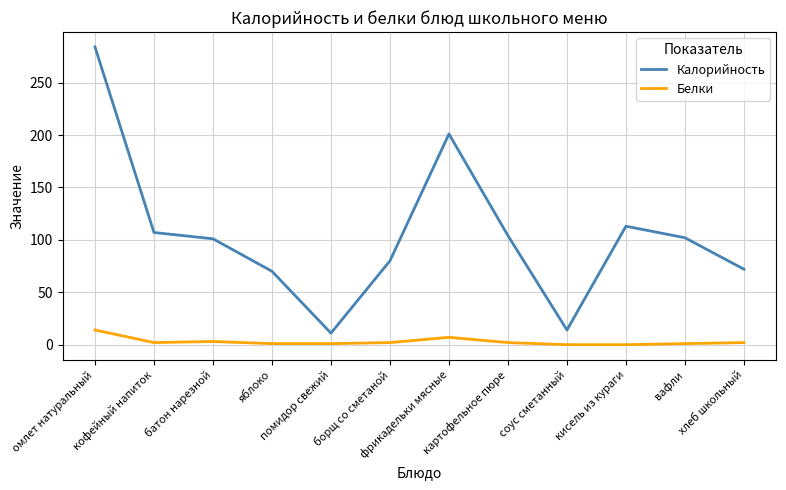

What is the difference between the maximum and second lowest values in the Белки series?

14